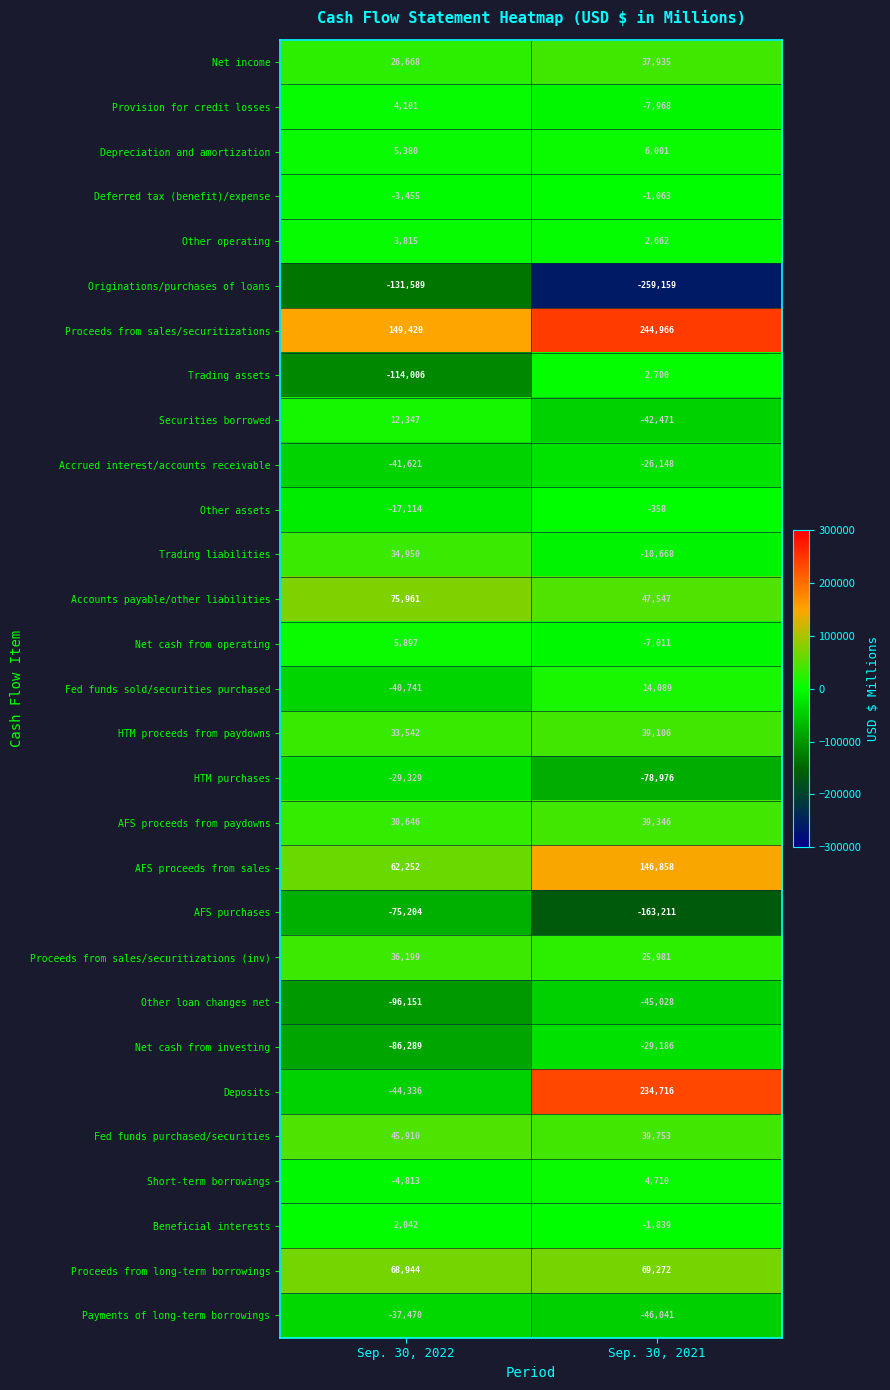

At which category does the chart reach its peak across all series?

Sep. 30, 2021